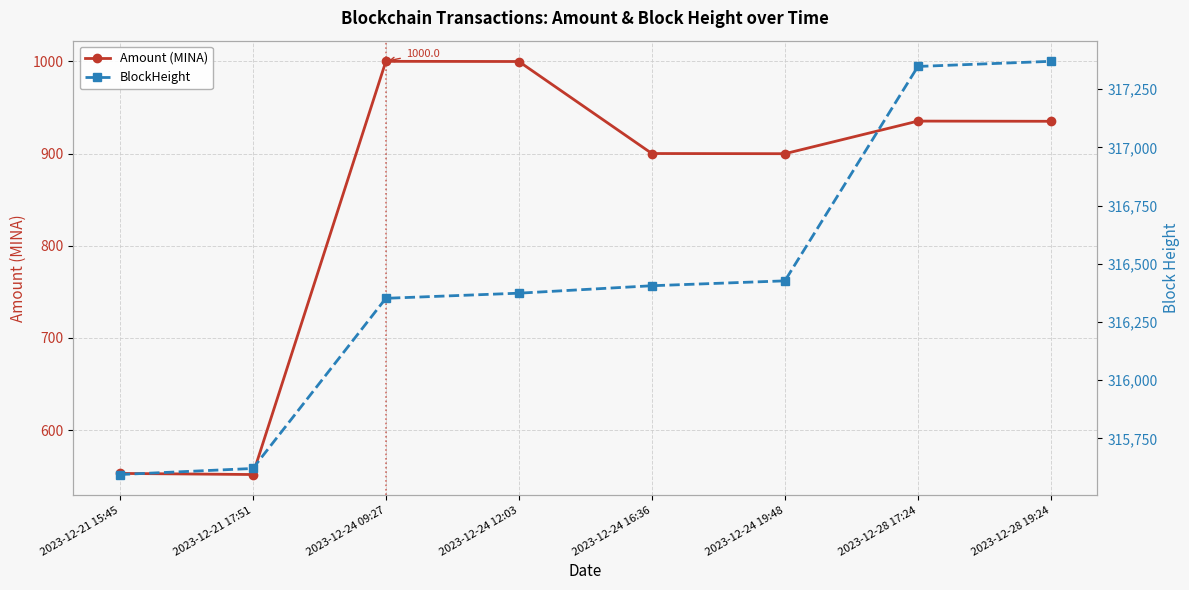

True or false: BlockHeight has a value of 533979.3 at 2023-12-21 17:51.

False